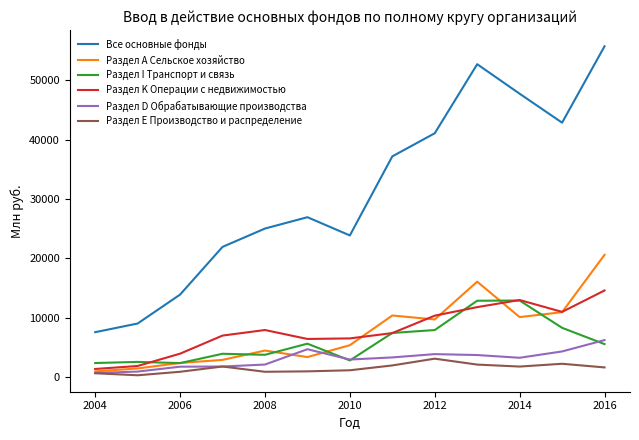

True or false: Раздел E Производство и распределение and Все основные фонды intersect in this chart.

False